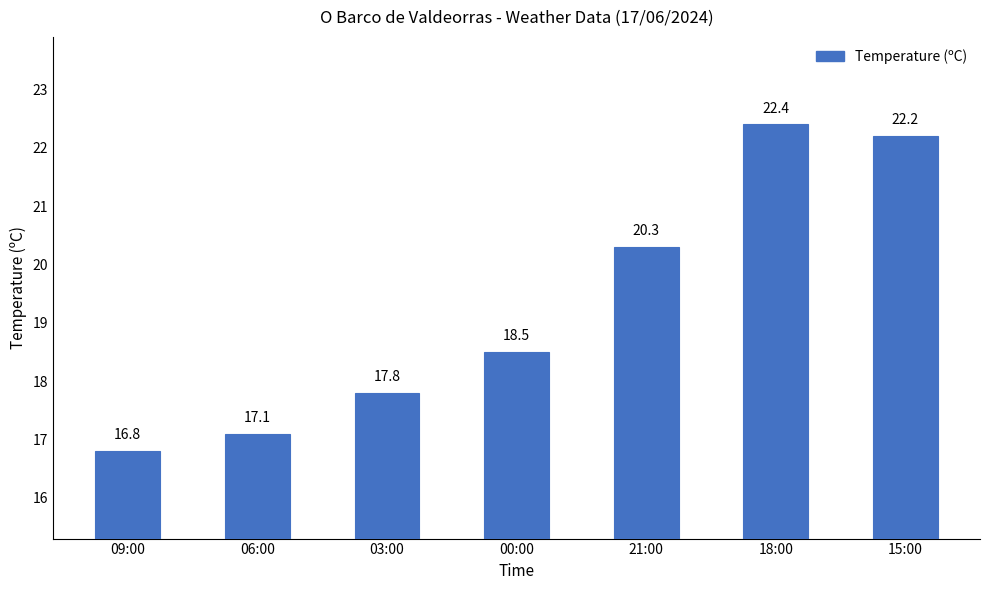

What is the sum of all values?

135.1